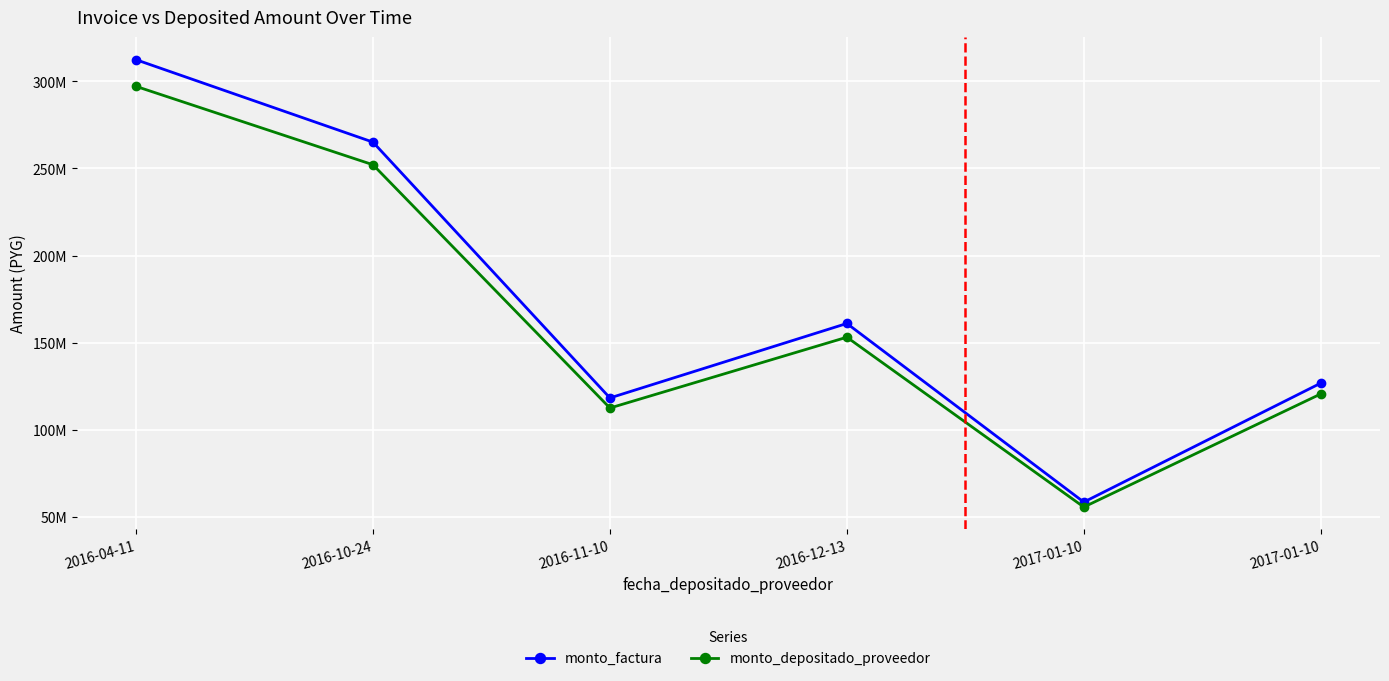

List the series in order of their overall mean, highest first.

monto_factura, monto_depositado_proveedor